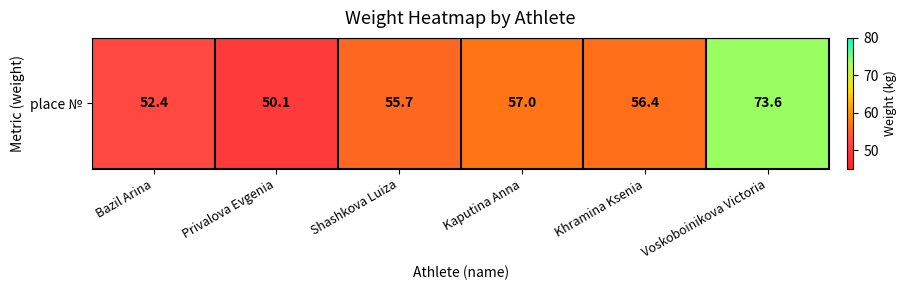

Rank the categories by value from lowest to highest.

Privalova Evgenia, Bazil Arina, Shashkova Luiza, Khramina Ksenia, Kaputina Anna, Voskoboinikova Victoria